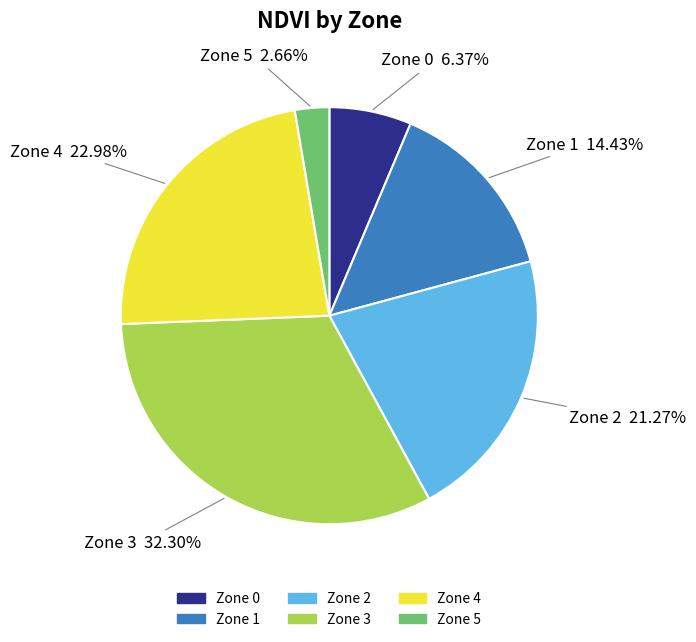

Combined, do Zone 3 and Zone 1 account for over 50%?

No